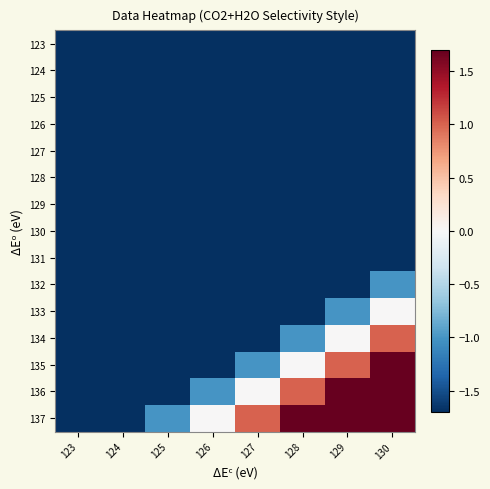

How many series are shown in this chart?

15